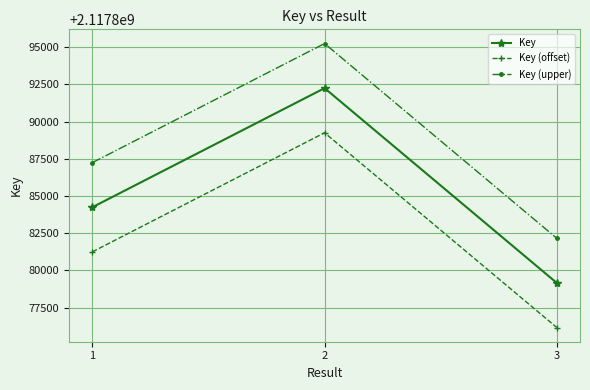

What is the difference between the Key (offset) values at 3 and 2?

13097